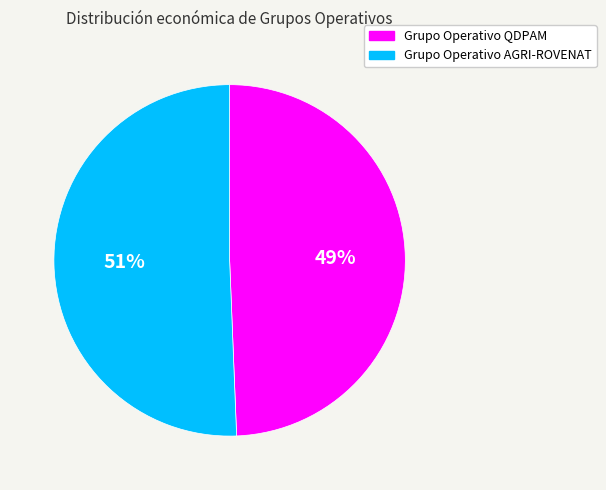

Is the sum of Grupo Operativo QDPAM and Grupo Operativo AGRI-ROVENAT greater than half?

Yes